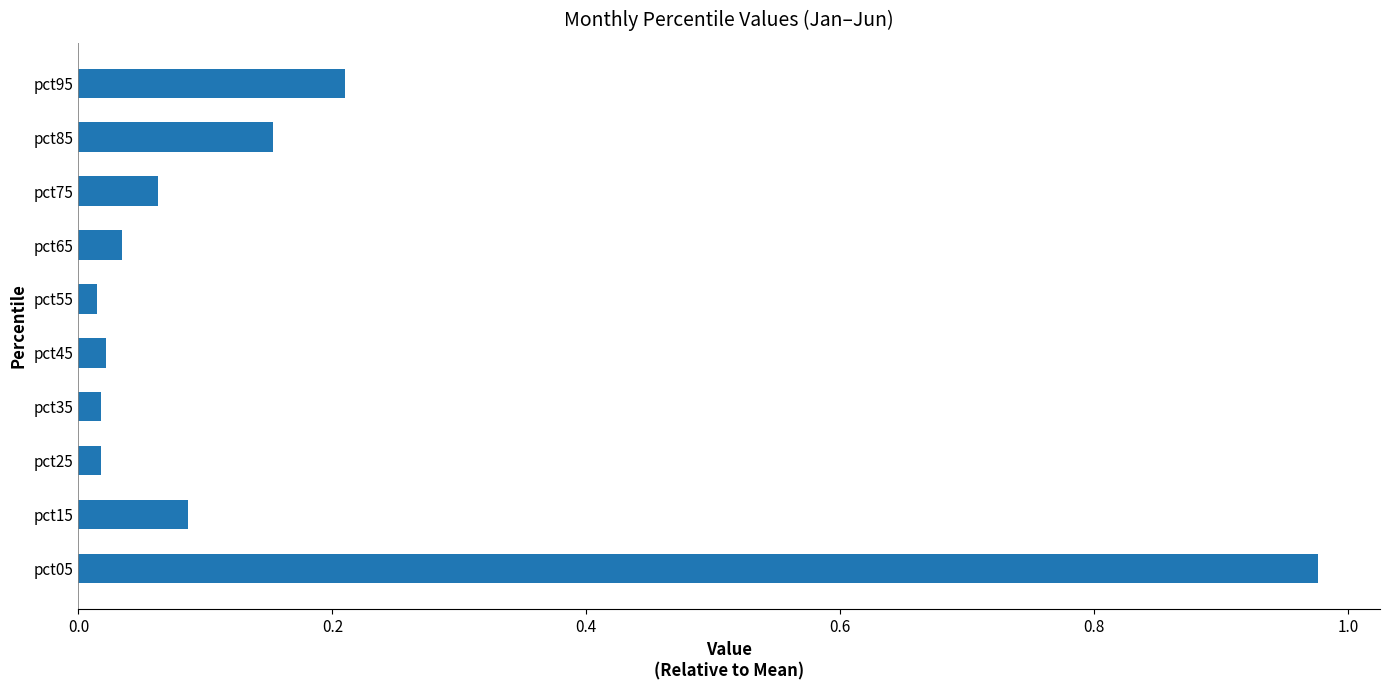

How many series are shown in this chart?

1